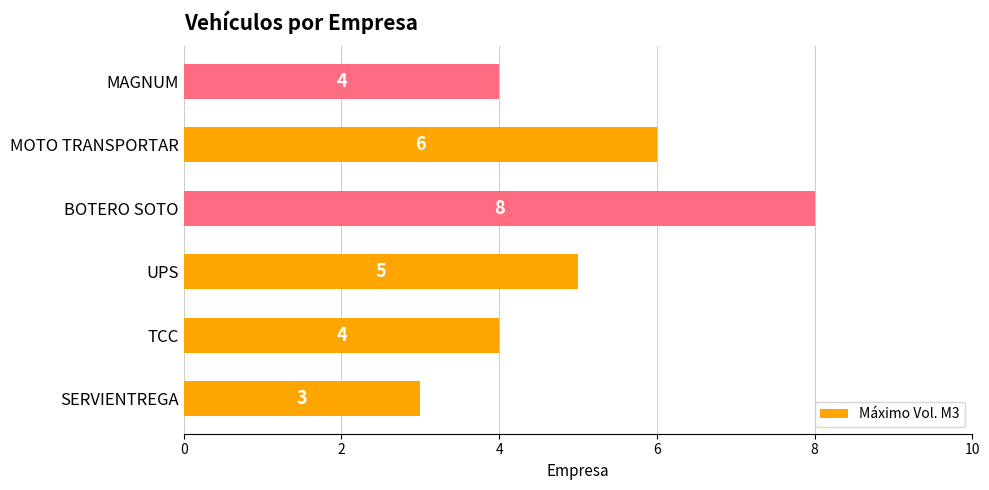

Is it true that the value at UPS is 5?

True